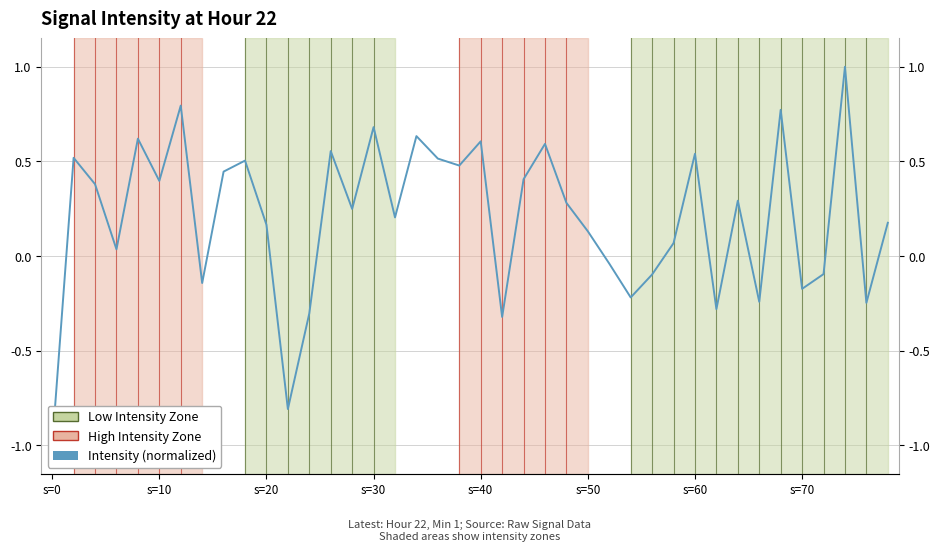

How many values are below 0?

13